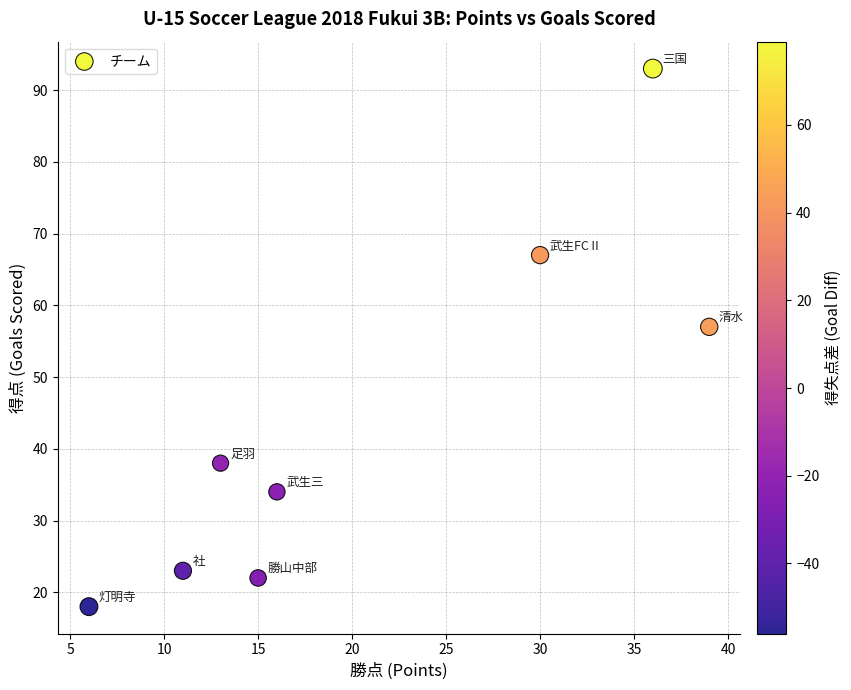

What Y value in the scatter plot is closest to 55?

57